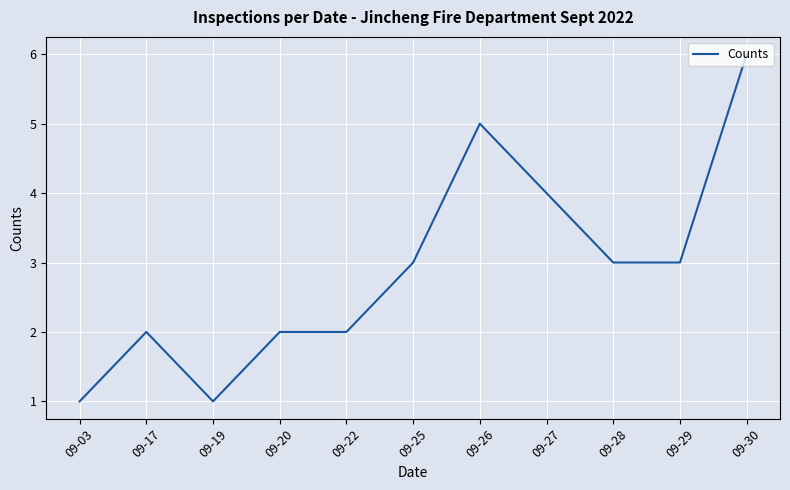

What is the maximum value shown in the chart?

6